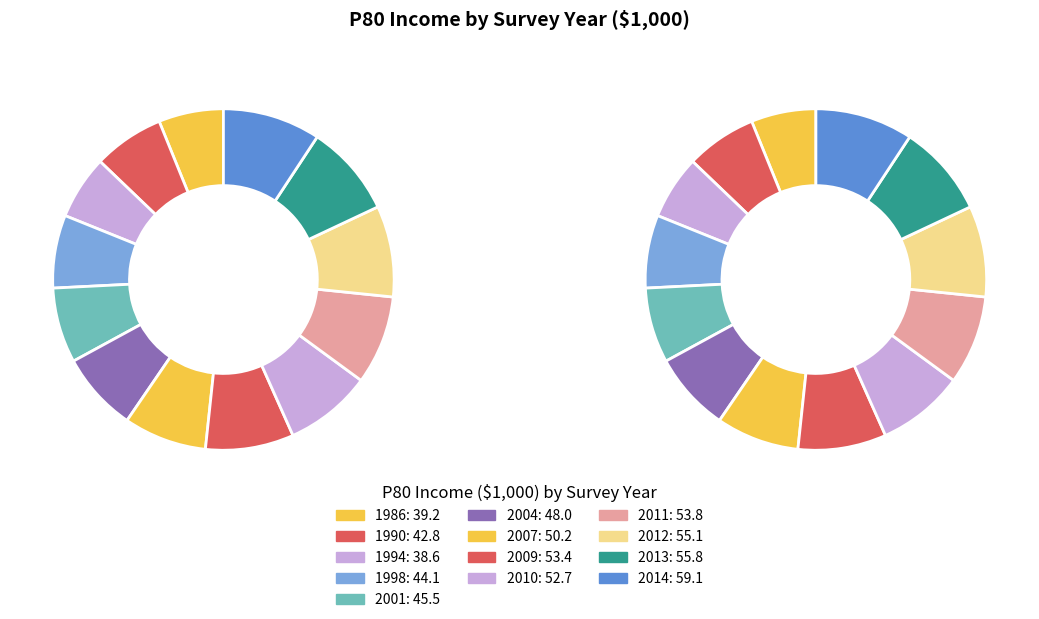

How many segments does this pie chart have?

13